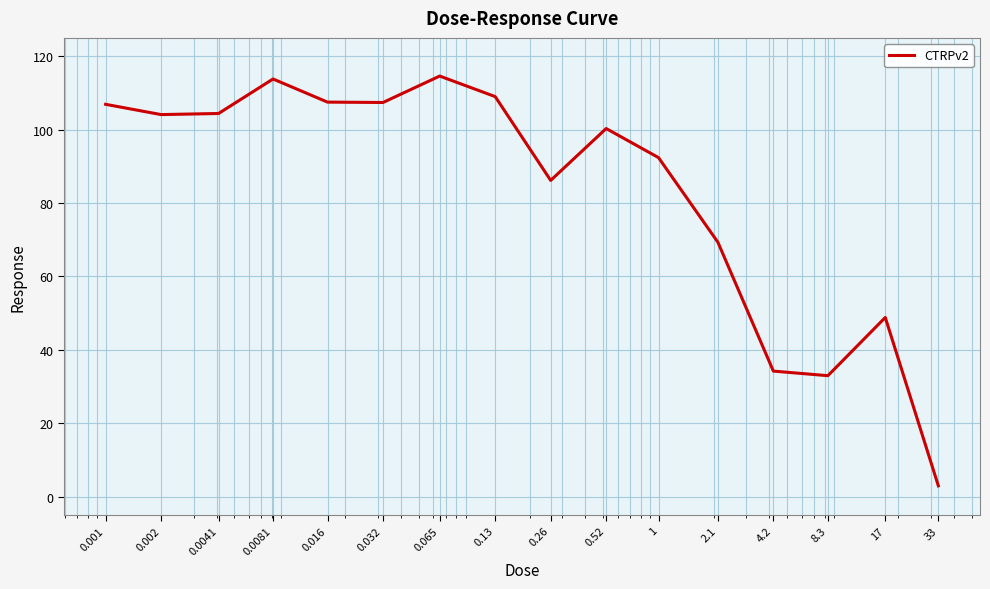

What is the minimum value shown in the chart?

2.9